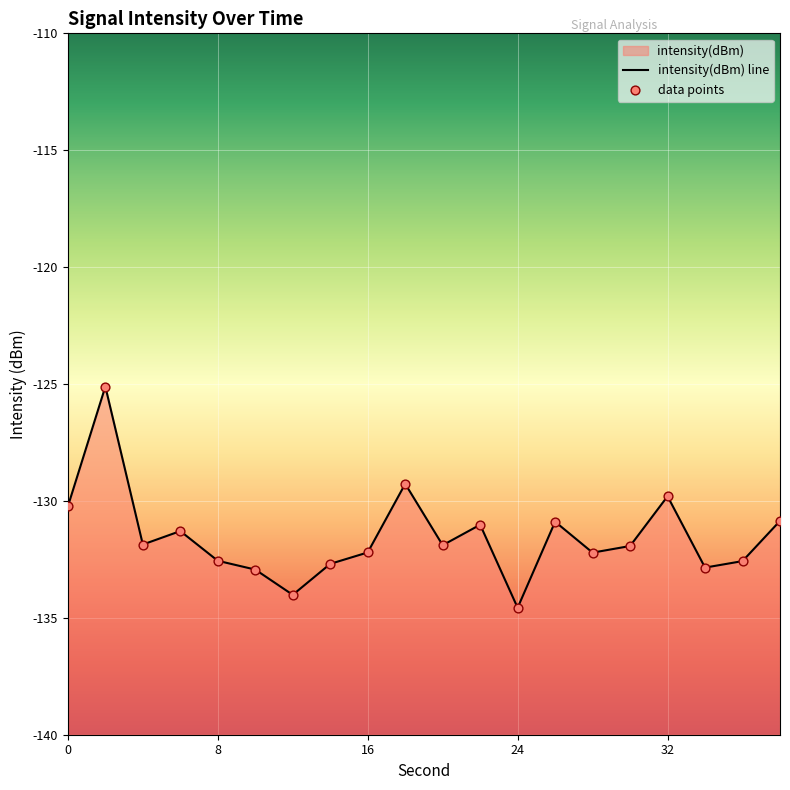

Which has a higher value, 34 or 6?

6